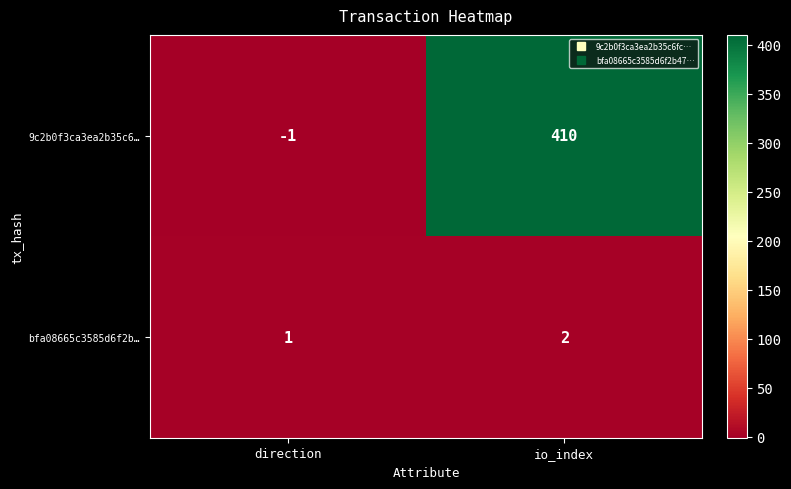

List the series in order of their peak value, highest first.

9c2b0f3ca3ea2b35c6…, bfa08665c3585d6f2b…